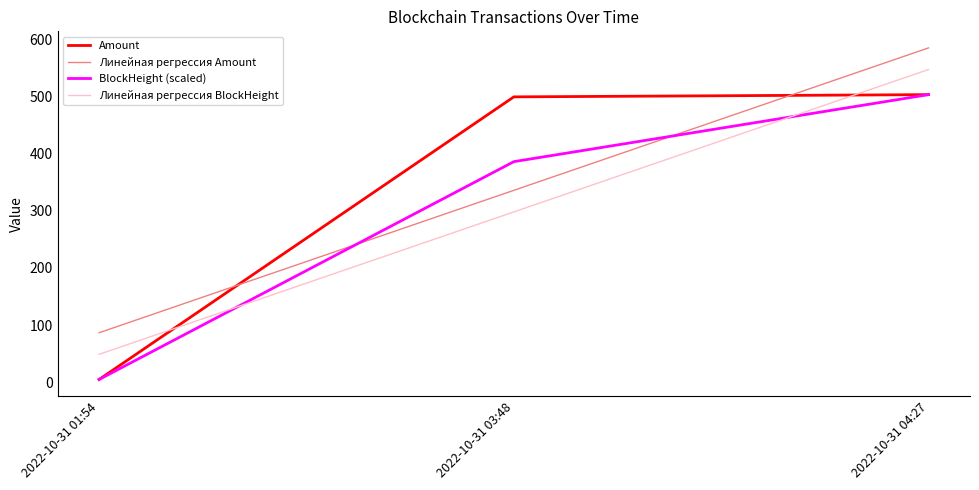

What is the difference between the Amount values at 2022-10-31 01:54 and 2022-10-31 04:27?

497.9